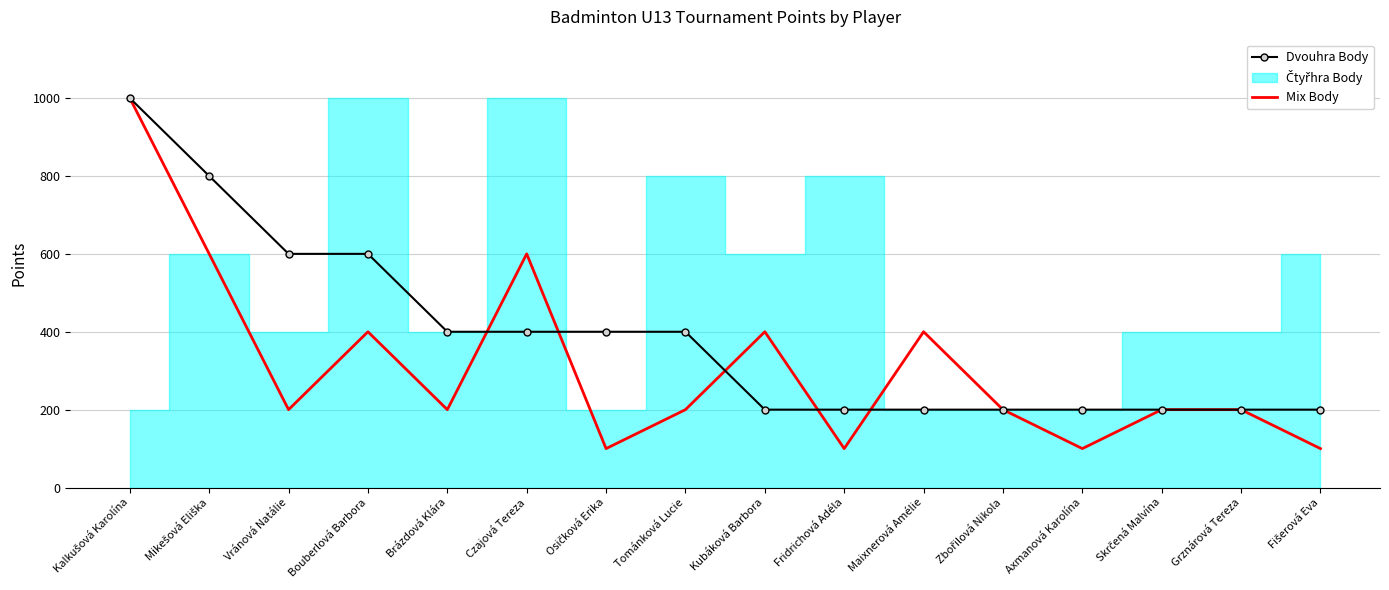

True or false: Dvouhra Body has more than 0 interior local peaks.

False